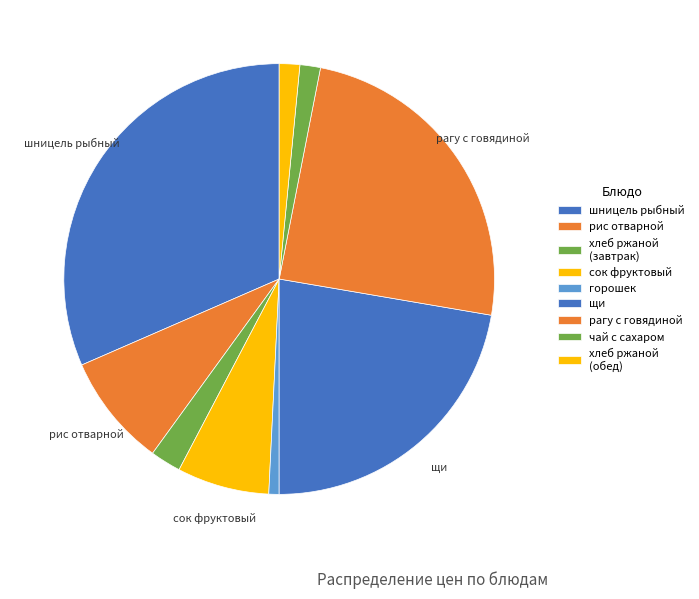

Is it true that шницель рыбный is 32% of the pie?

True